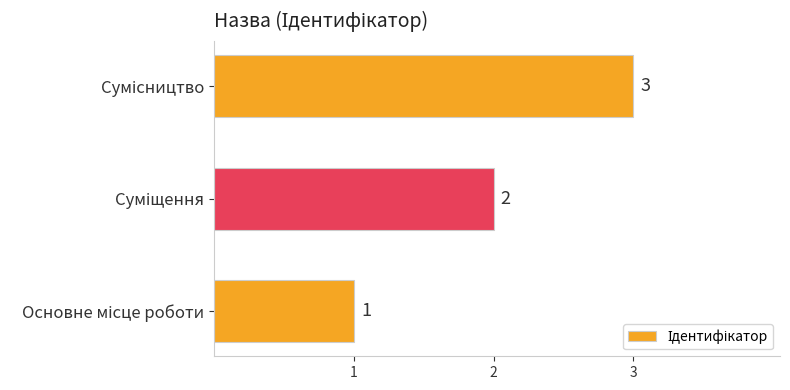

What is the greatest value displayed?

3